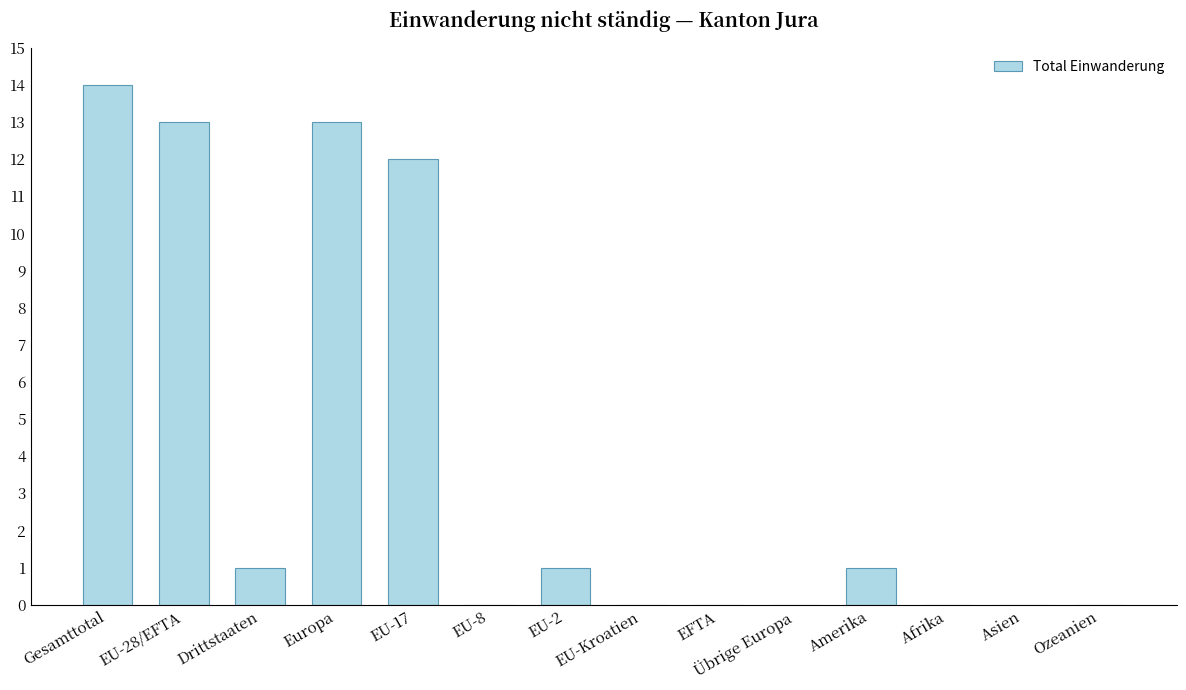

What is the sum of all values?

55